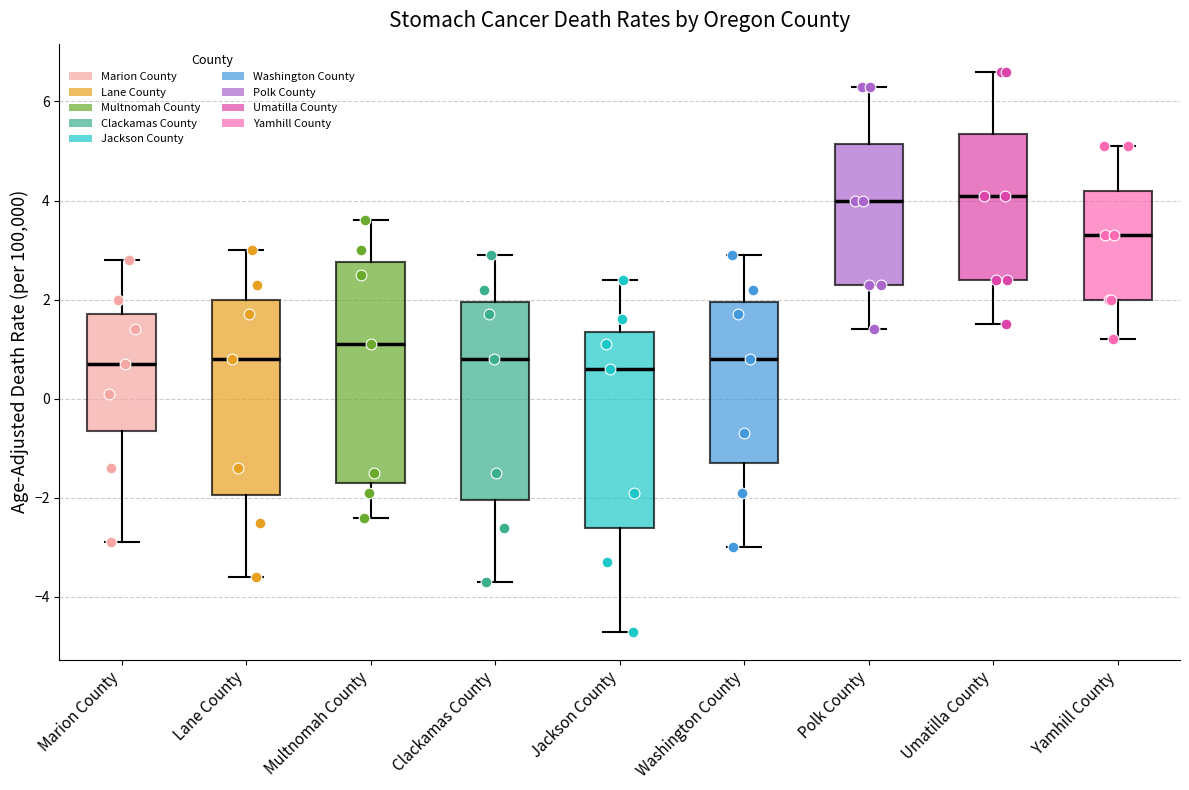

Where is the upper edge of the box for Marion County on the y-axis? The values are not printed on the chart, so give them approximately, as read against the axis.

1.8